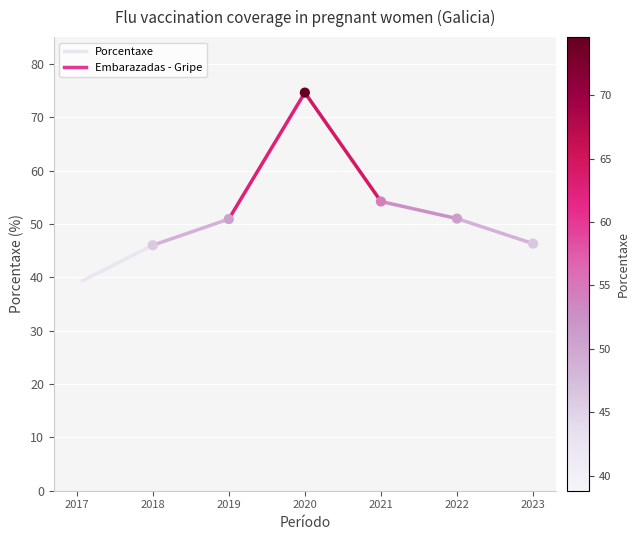

What Y value in the scatter plot is closest to 56?

54.2